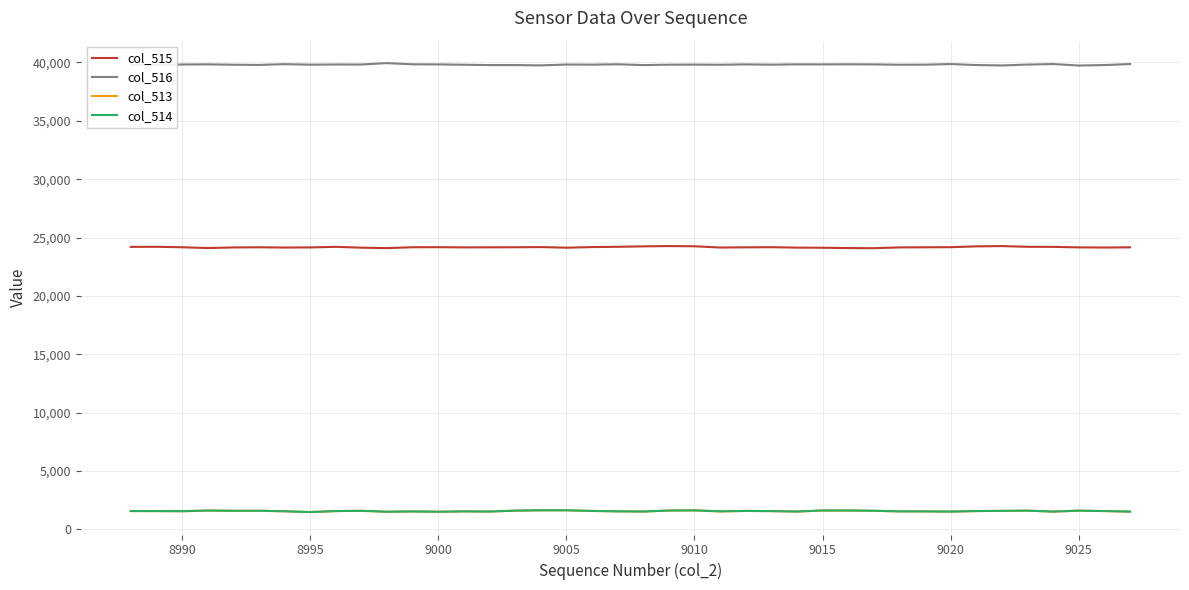

Which series has the largest total across all categories?

col_516